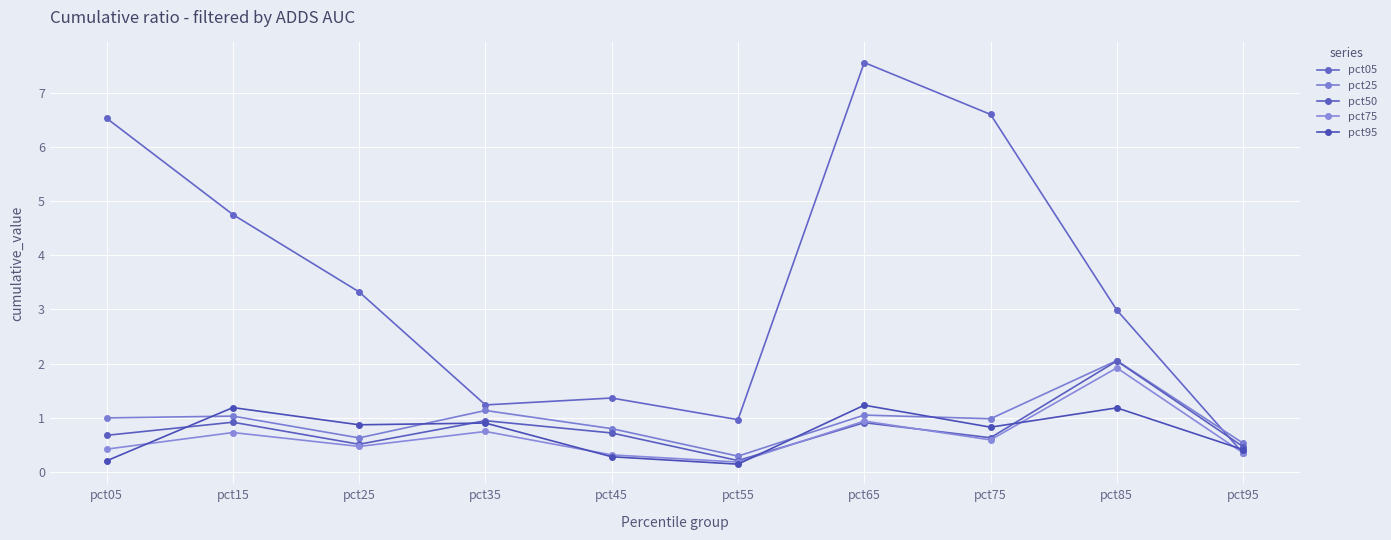

How many lines are shown in the chart?

5